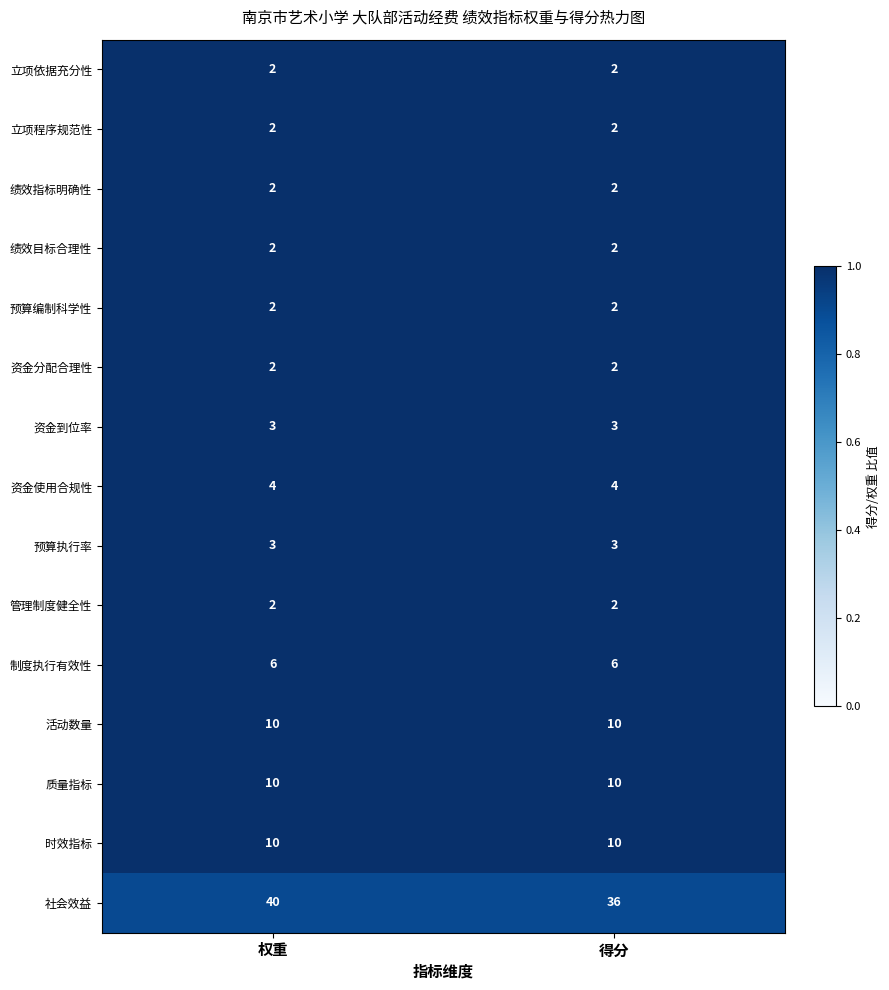

Reading right to left, extract all data points from this chart.

立项依据充分性: 2	2
立项程序规范性: 2	2
绩效指标明确性: 2	2
绩效目标合理性: 2	2
预算编制科学性: 2	2
资金分配合理性: 2	2
资金到位率: 3	3
资金使用合规性: 4	4
预算执行率: 3	3
管理制度健全性: 2	2
制度执行有效性: 6	6
活动数量: 10	10
质量指标: 10	10
时效指标: 10	10
社会效益: 36	40